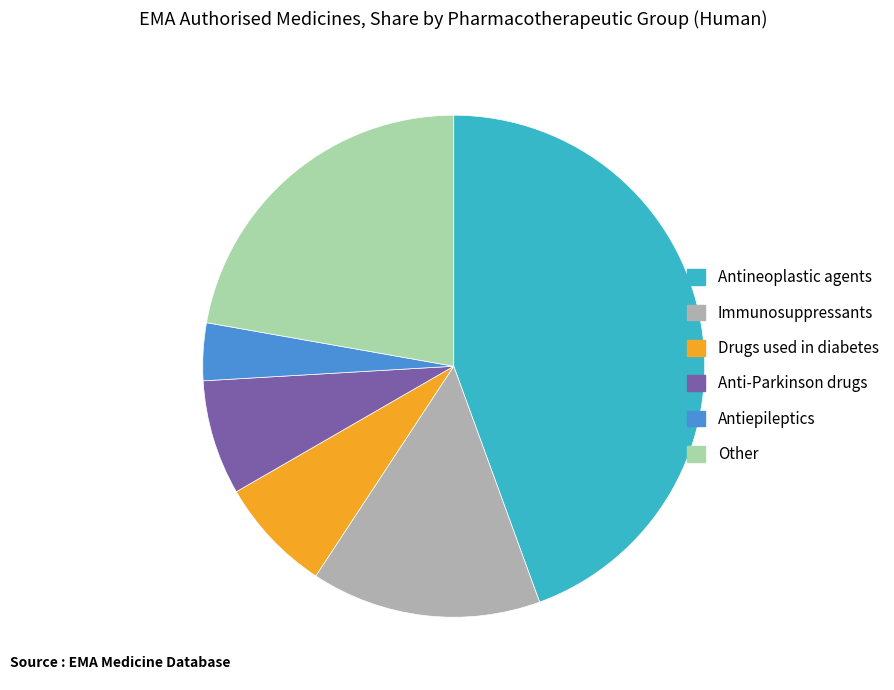

Count the number of slices in the pie.

6